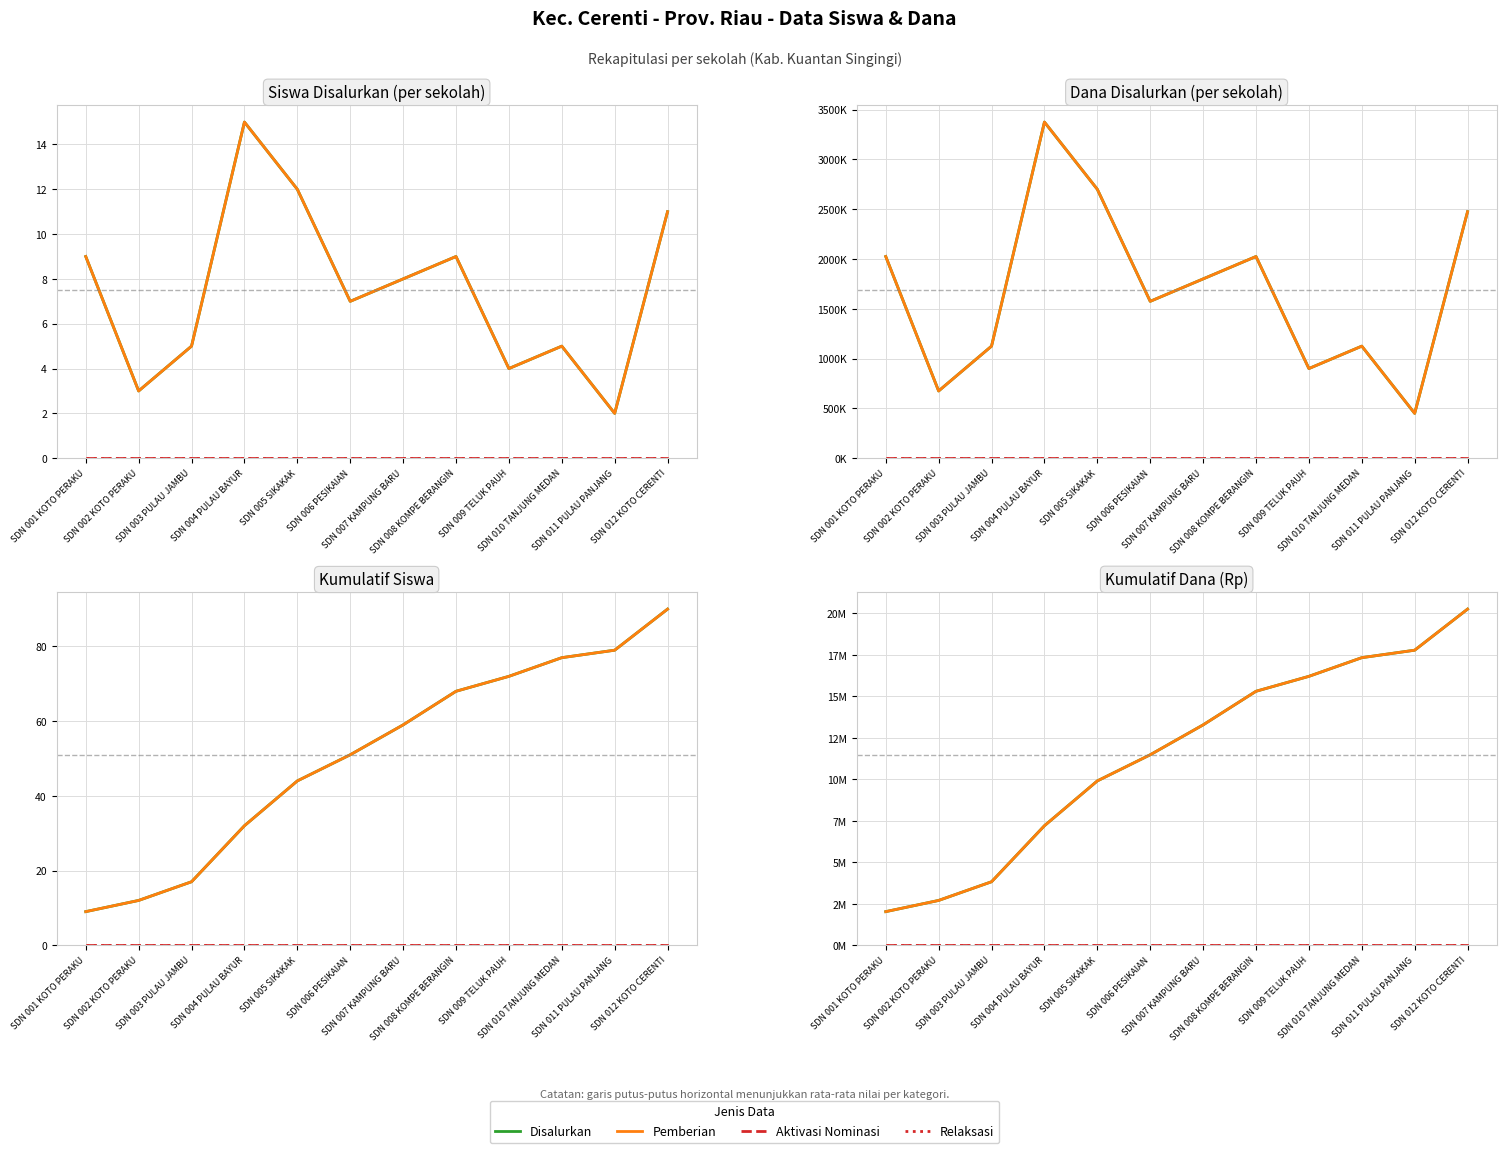

Which series has the largest total across all categories?

Dana Disalurkan